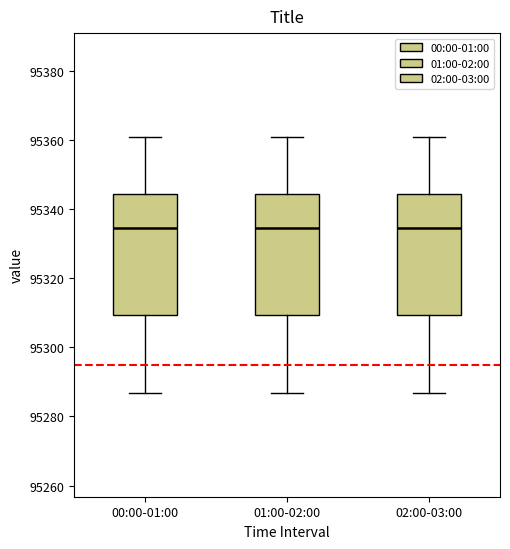

Where does the median line of the box for 02:00-03:00 sit on the y-axis? The values are not printed on the chart, so give them approximately, as read against the axis.

95334